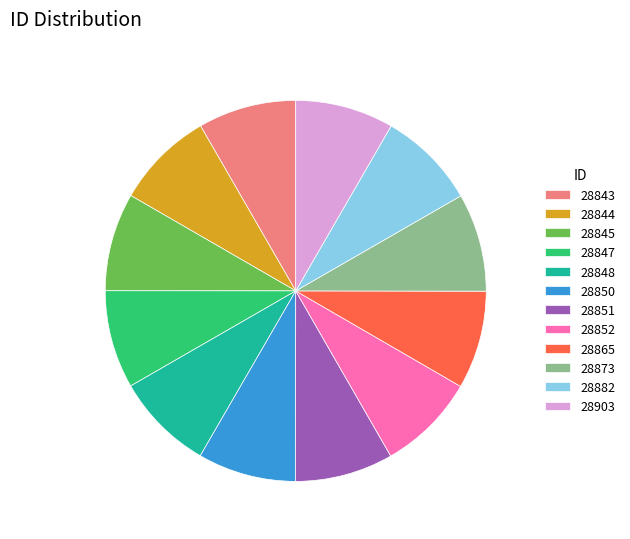

The 28848 slice represents 8% of the pie. True or false?

True